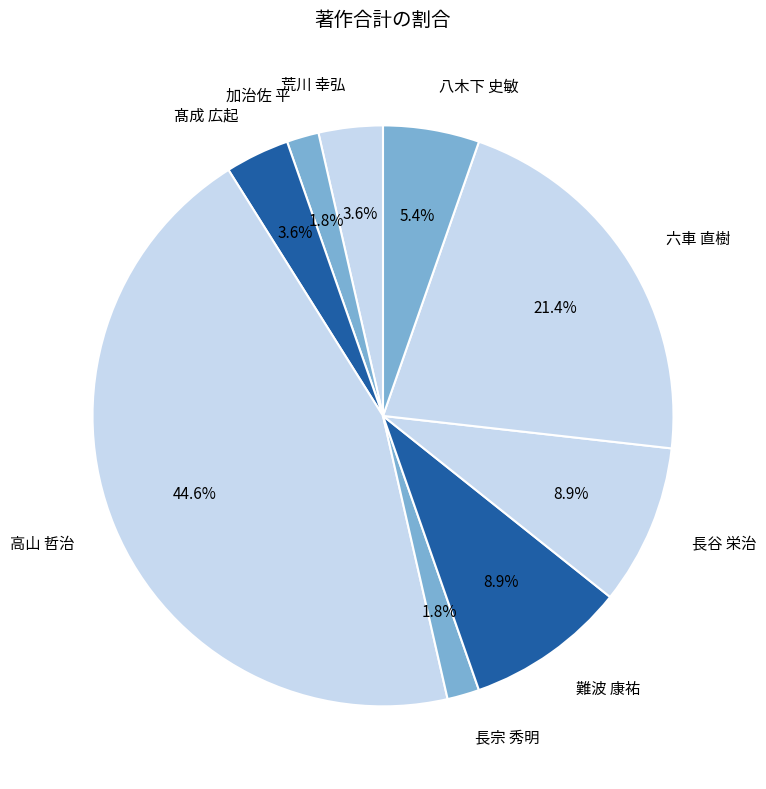

To the nearest percent, what is the difference between the largest and smallest slice percentages?

43%